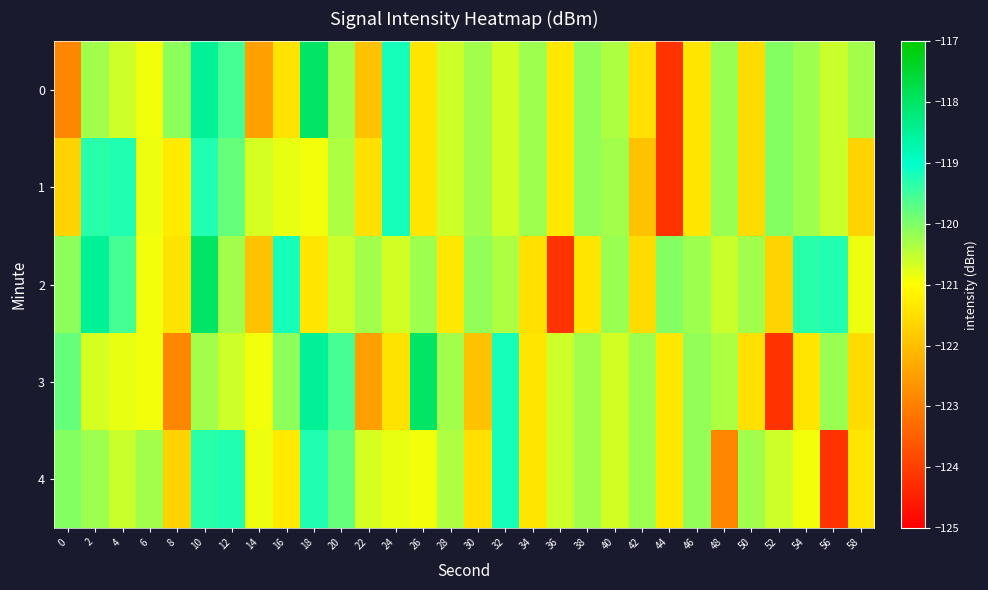

Between 2 and 56, which series saw the biggest shift?

4